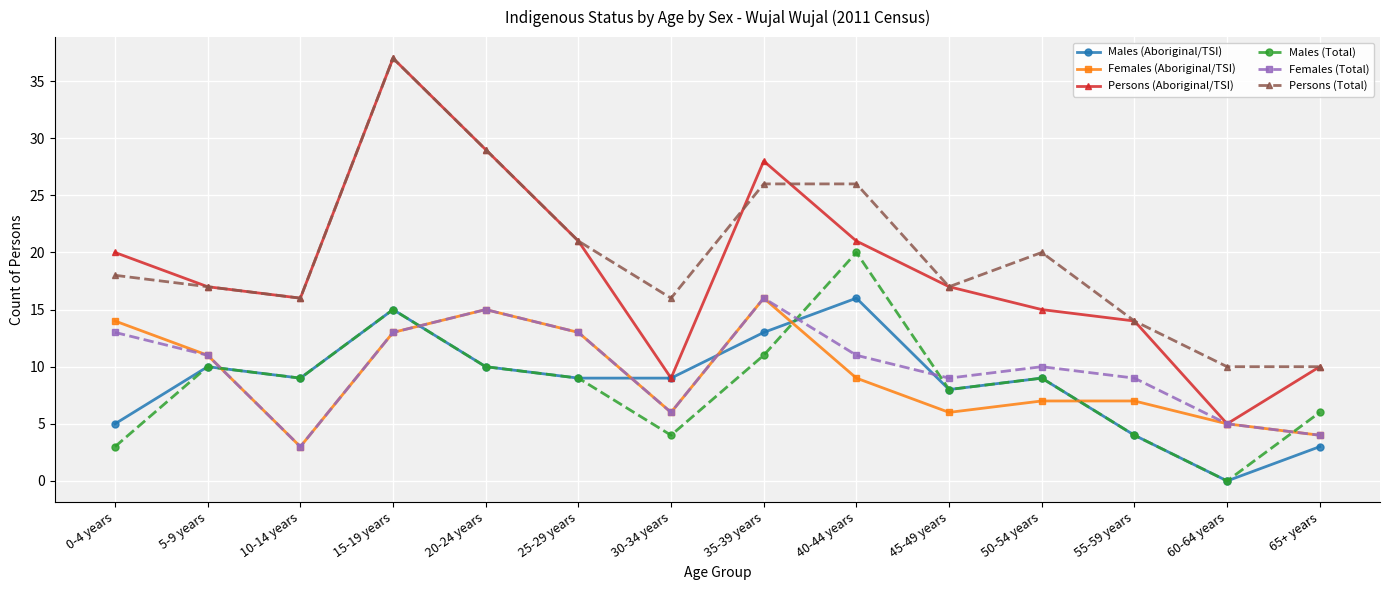

Is the value of Persons (Aboriginal/TSI) at 15-19 years greater than the value of Persons (Total) at 55-59 years?

Yes